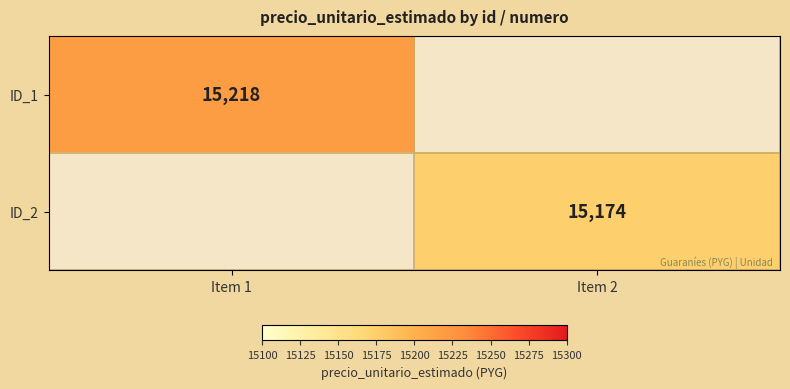

True or false: ID_1 has a value of 21004 at Item 1.

False